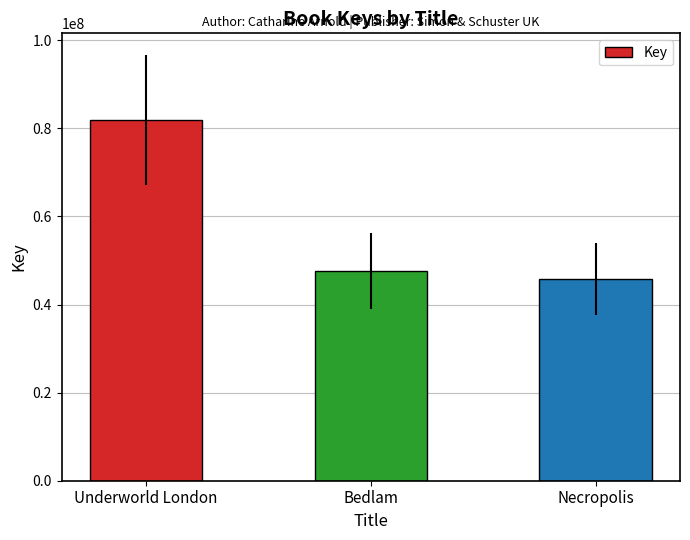

What is the label of the 1st bar from the right?

Necropolis